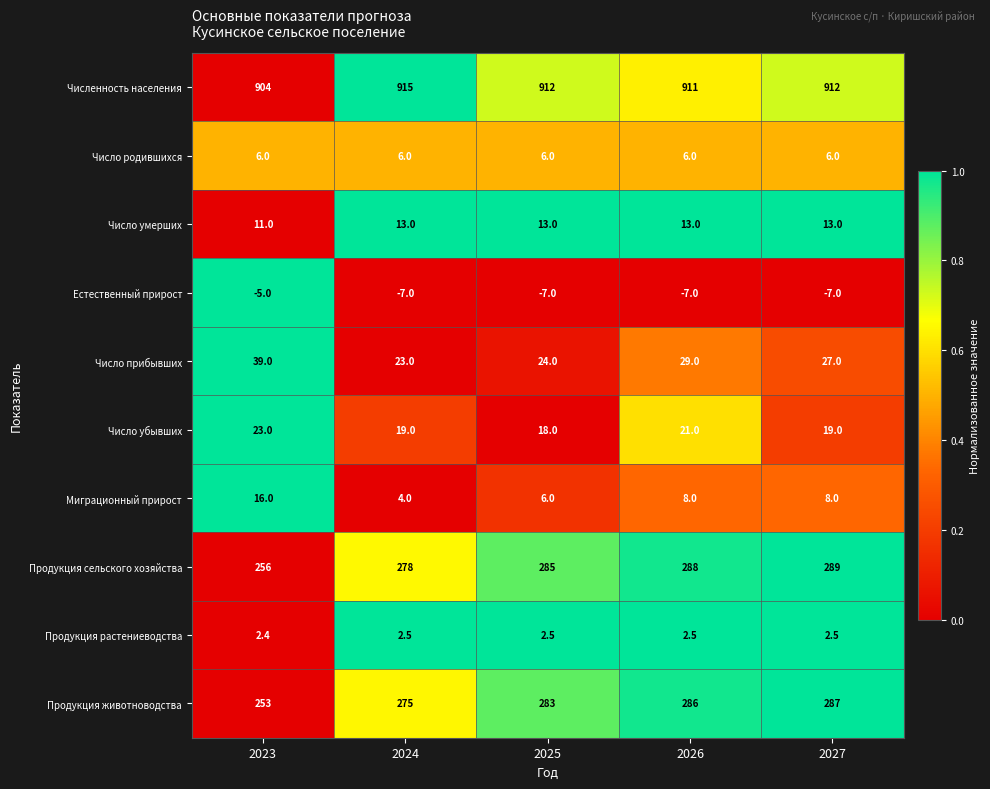

What is the smallest value displayed?

-7.0